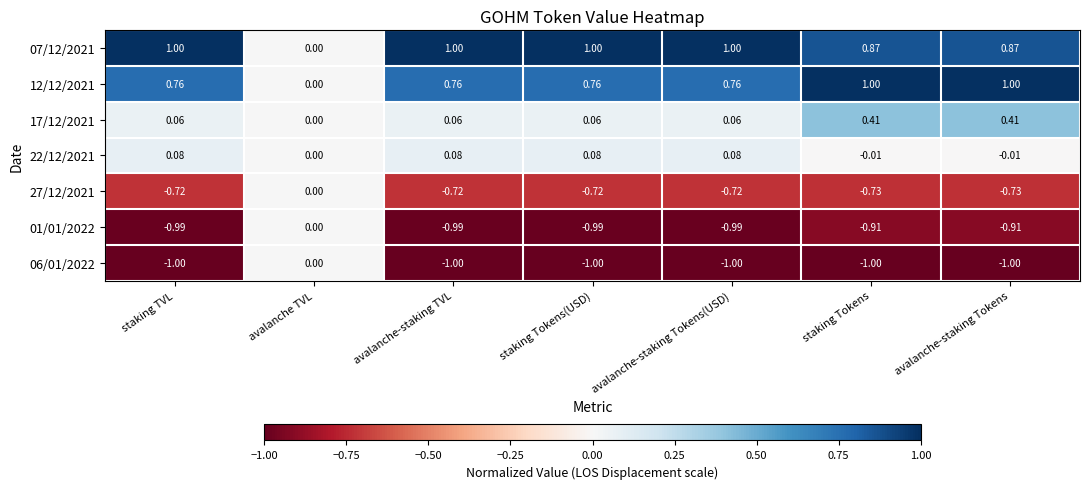

Count the number of data series in this chart.

7